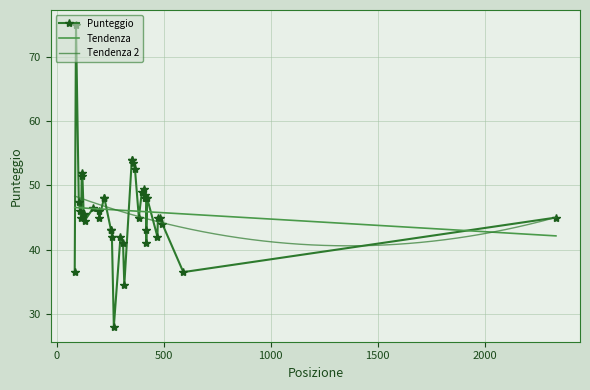

What is the difference between the maximum and second lowest values?

40.5